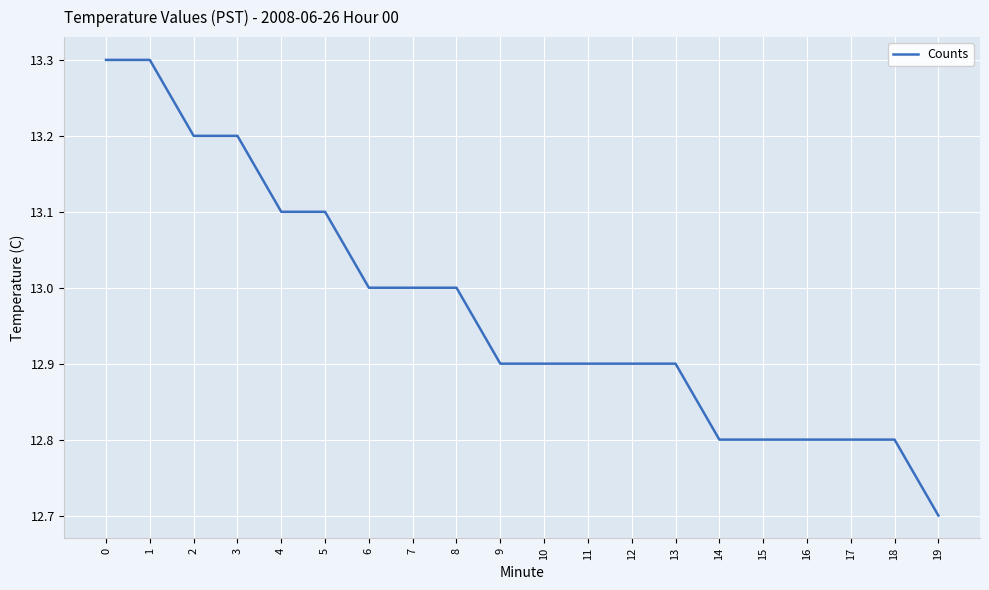

Reading left to right, extract all data points from this chart.

0=13.3	1=13.3	2=13.2	3=13.2	4=13.1	5=13.1	6=13.0	7=13.0	8=13.0	9=12.9	10=12.9	11=12.9	12=12.9	13=12.9	14=12.8	15=12.8	16=12.8	17=12.8	18=12.8	19=12.7